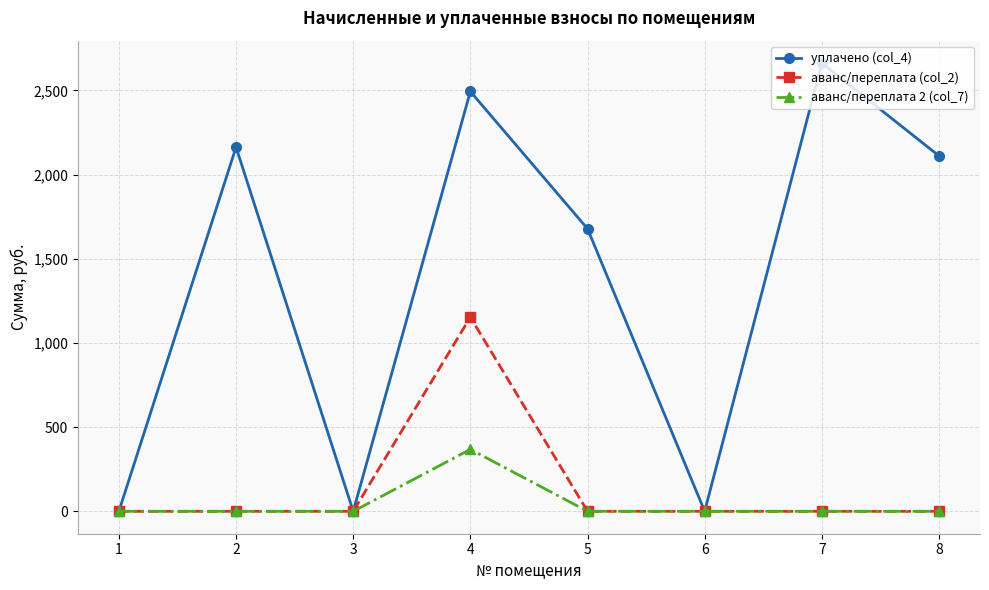

Is this an area chart (filled region under the line)?

No